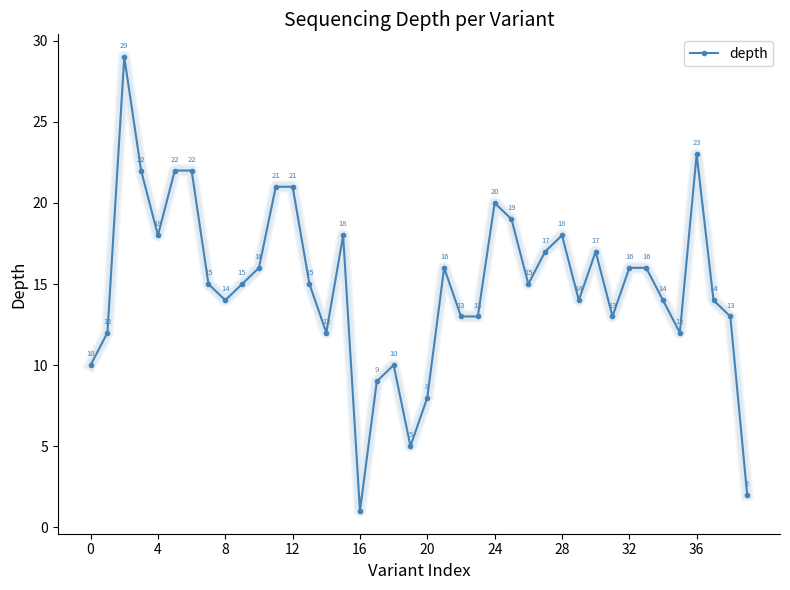

What is the sum of all values?

600